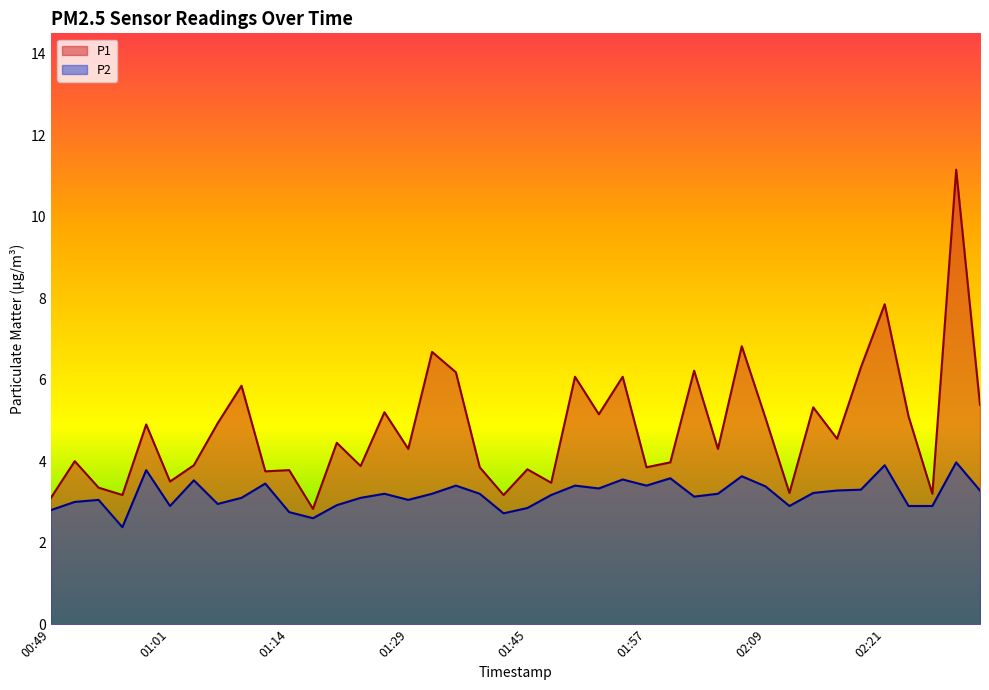

How many categories are shown in the chart?

40